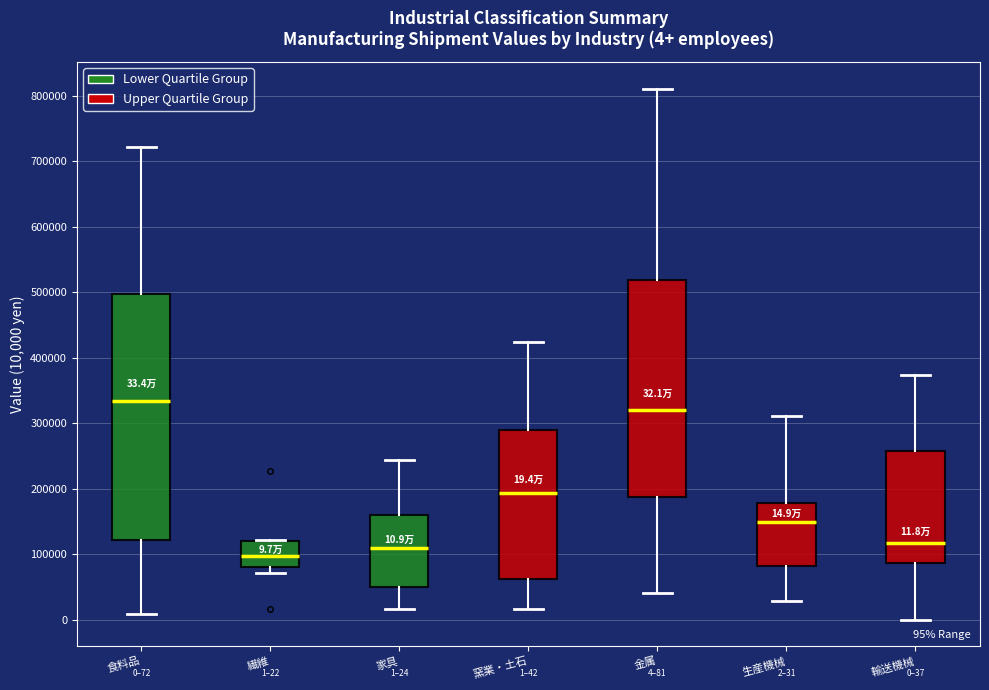

Which box's median line is the lowest?

繊維